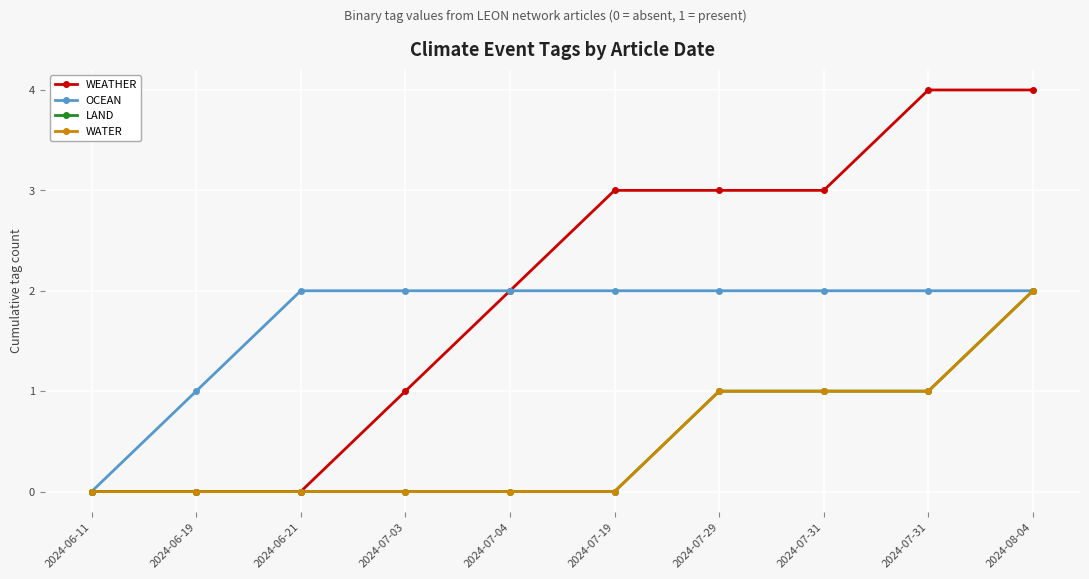

Which series has the largest total across all categories?

WEATHER